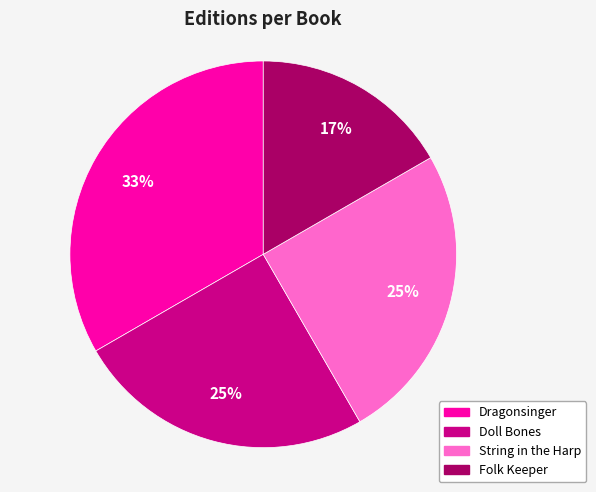

To the nearest percent, what is the combined percentage of Folk Keeper and Doll Bones?

42%